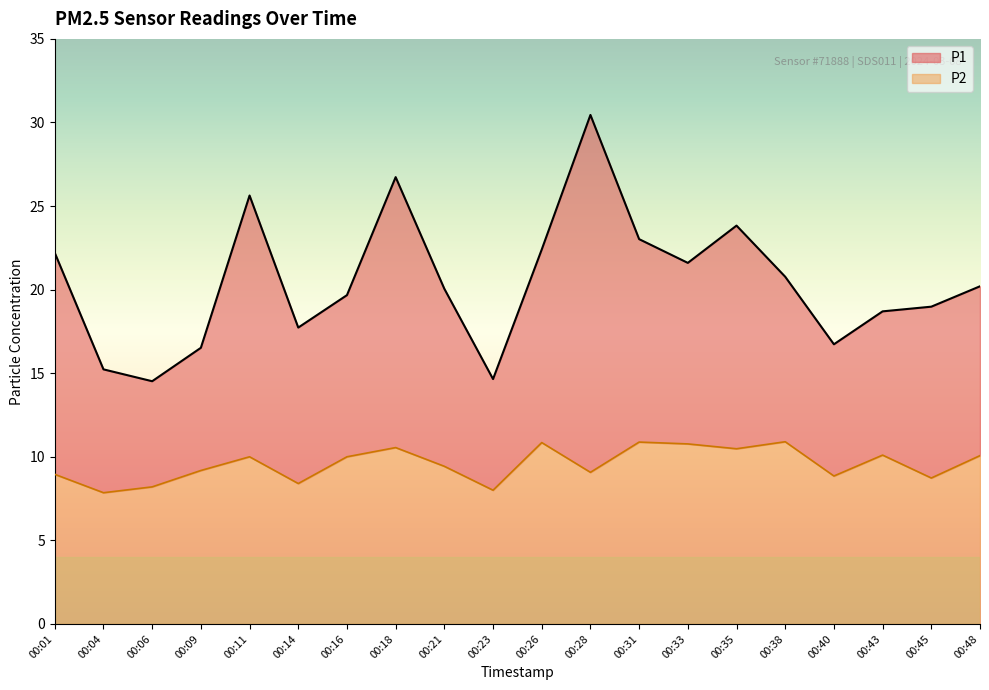

Reading left to right, transcribe all the data shown in this chart.

P1: 22.2	15.2	14.5	16.5	25.6	17.7	19.7	26.7	20.1	14.7	22.4	30.4	23.0	21.6	23.8	20.8	16.7	18.7	19.0	20.2
P2: 8.9	7.8	8.2	9.2	10.0	8.4	10.0	10.6	9.4	8.0	10.8	9.1	10.9	10.8	10.5	10.9	8.8	10.1	8.7	10.1